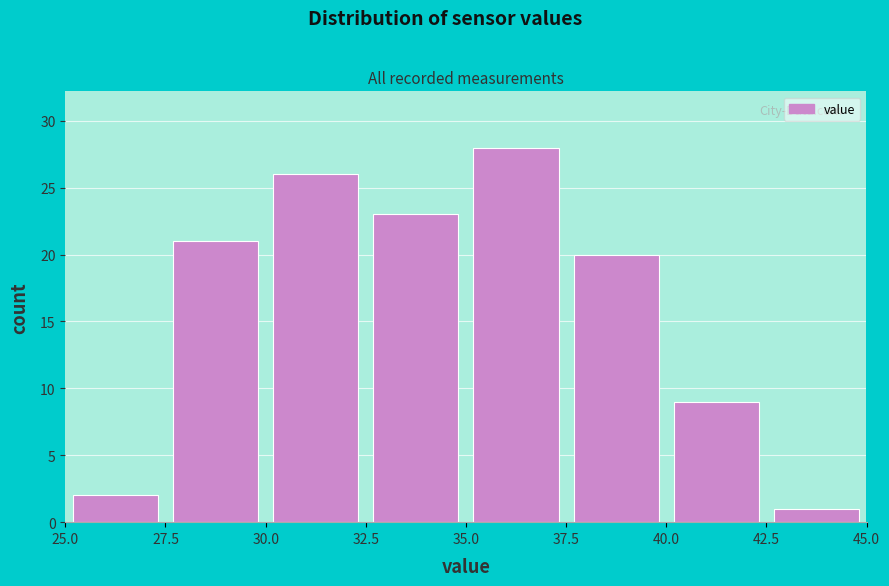

Reading left to right, list every bar in this chart as the range it spans on the x-axis followed by its height. The values are not printed on the chart, so give them approximately, as read against the axis.

25.0 to 27.5: 2
27.5 to 30.0: 21
30.0 to 32.5: 26
32.5 to 35.0: 23
35.0 to 37.5: 28
37.5 to 40.0: 20
40.0 to 42.5: 9
42.5 to 45.0: 1